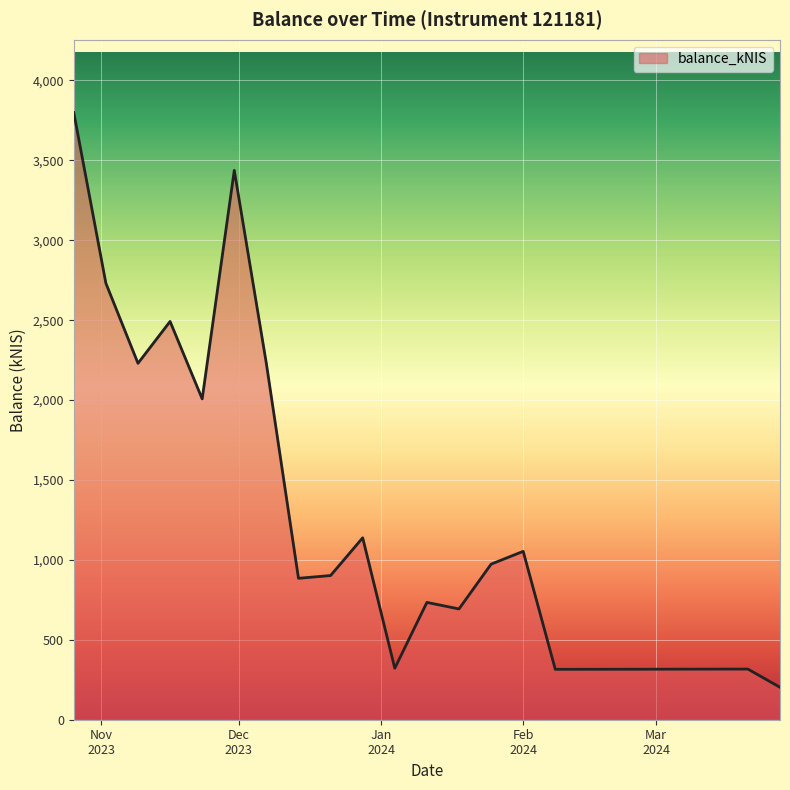

What is the maximum value shown in the chart?

3799.0